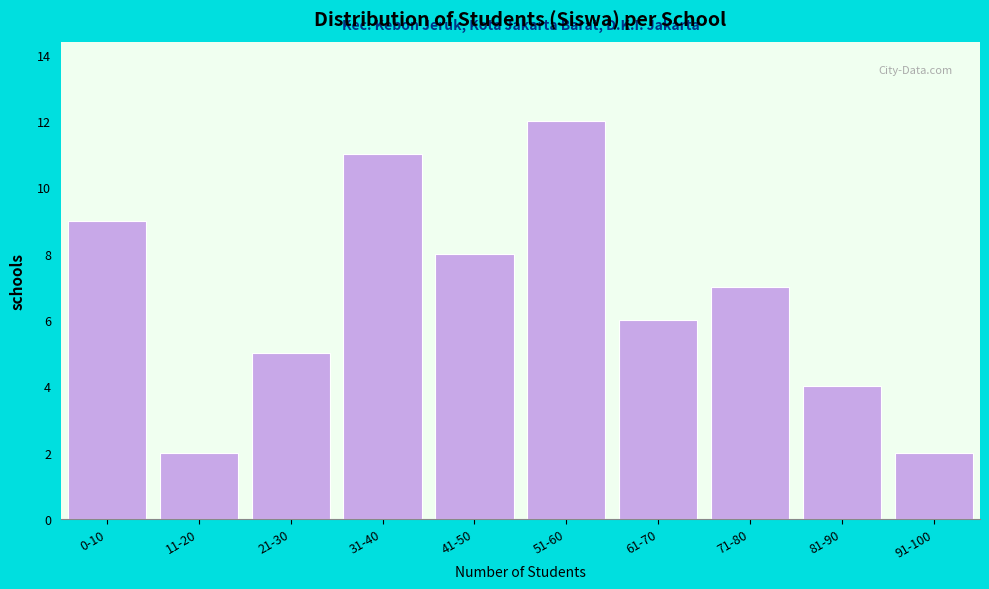

Reading right to left, list all the values displayed in this chart.

2	4	7	6	12	8	11	5	2	9